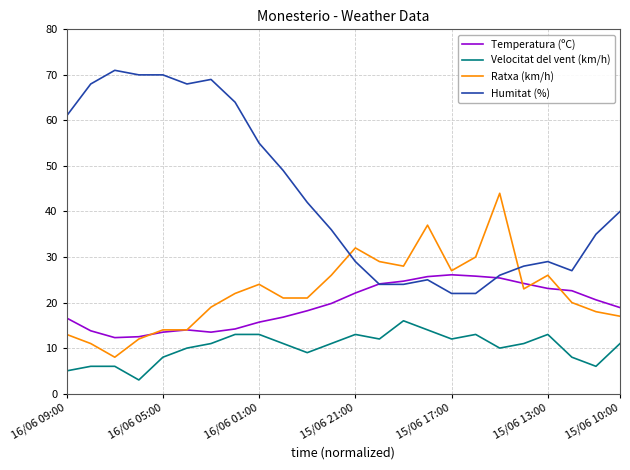

Which series has the widest spread of values?

Humitat (%)